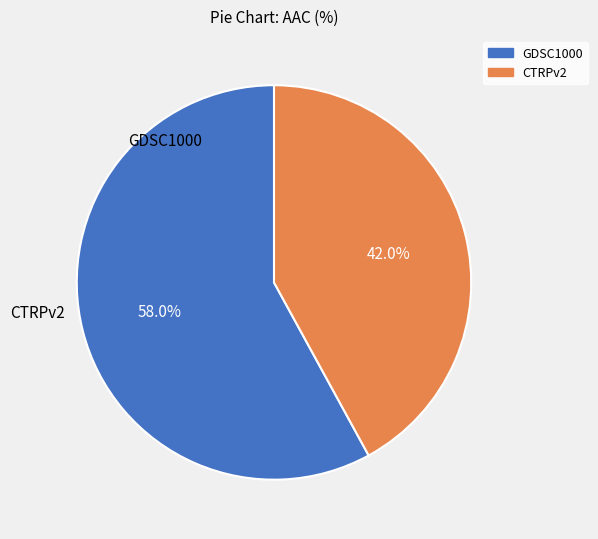

How many segments does this pie chart have?

2